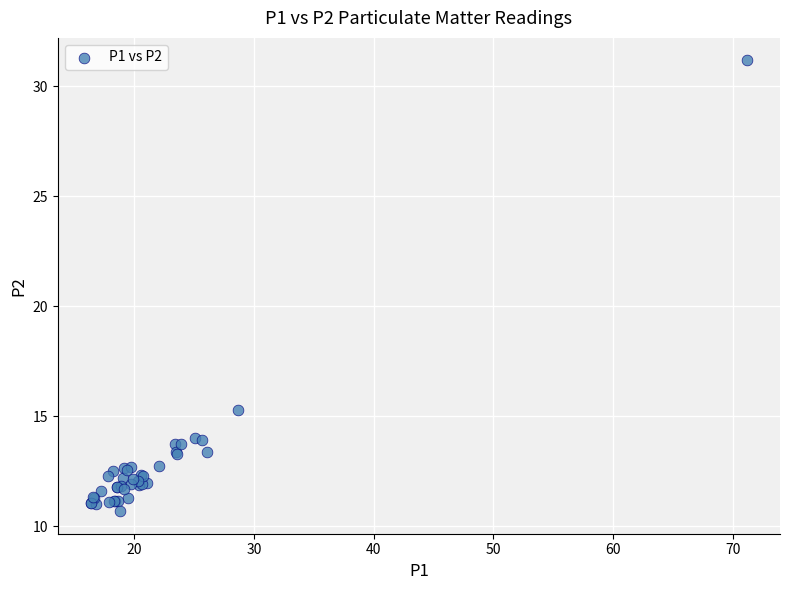

What Y value in the scatter plot is closest to 20?

15.3